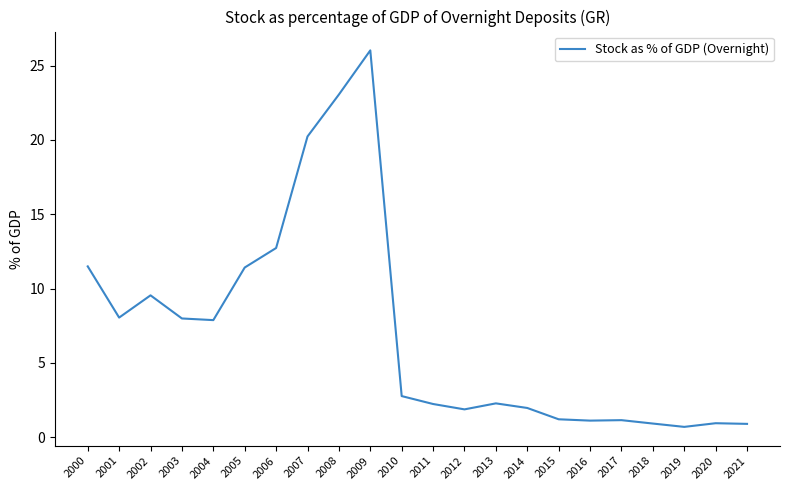

What is the sum of all values?

156.3